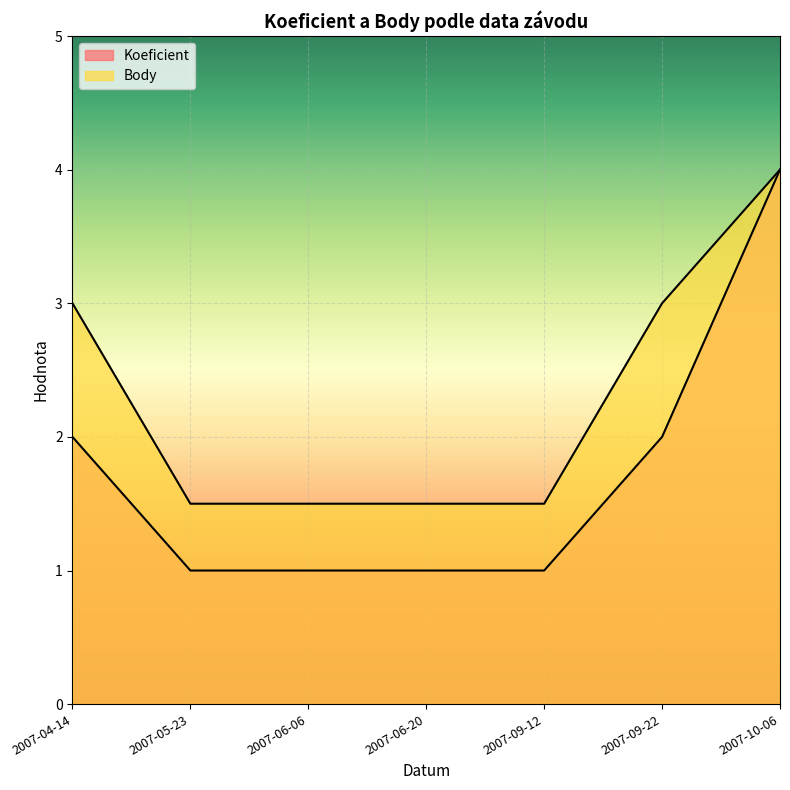

What is the sum of the Koeficient values at 2007-09-22 and 2007-10-06?

6.0